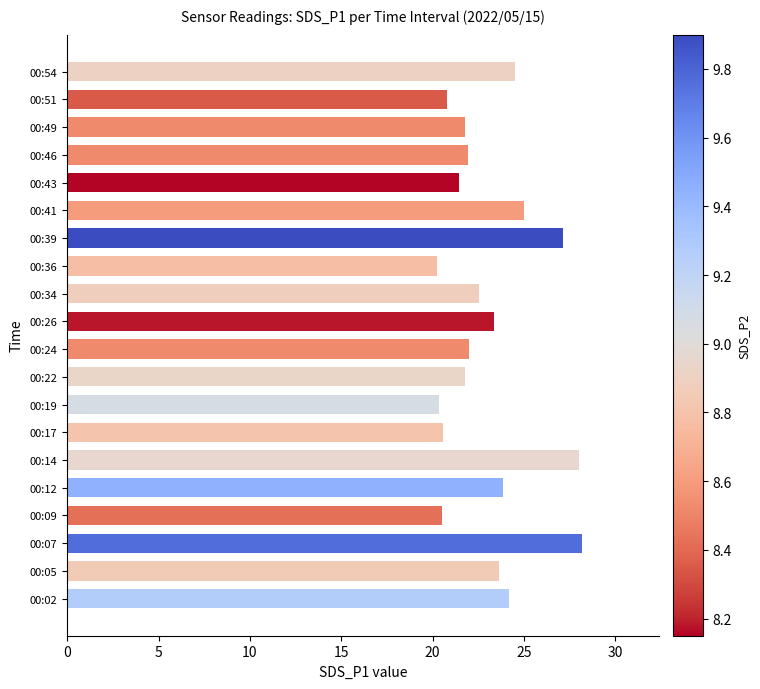

What is the difference between the maximum and minimum values?

7.9